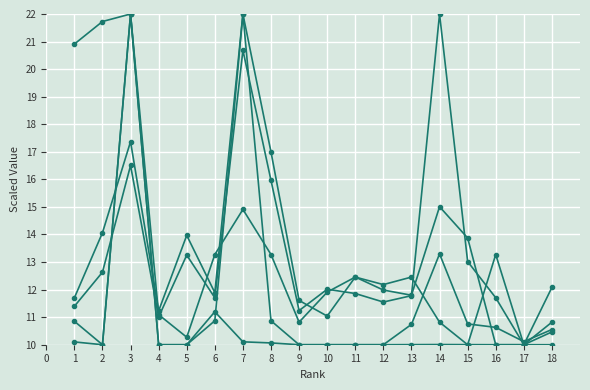

What is the greatest value displayed?

22.0